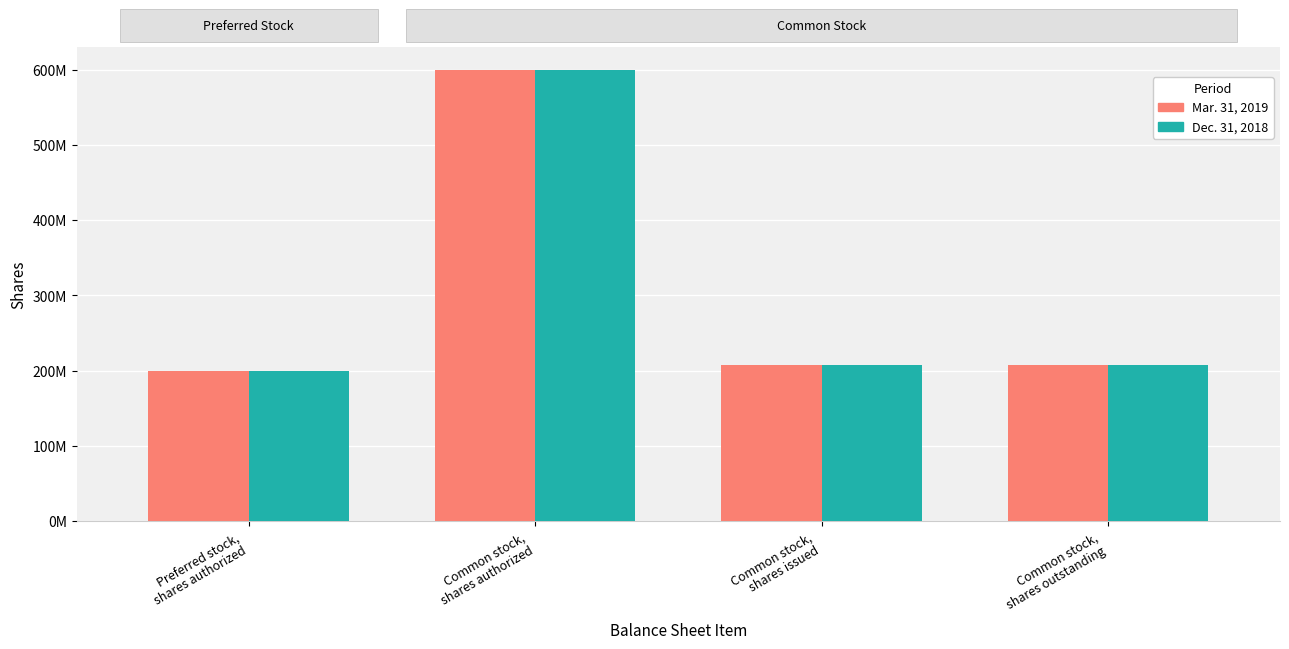

Are the bars horizontal?

No